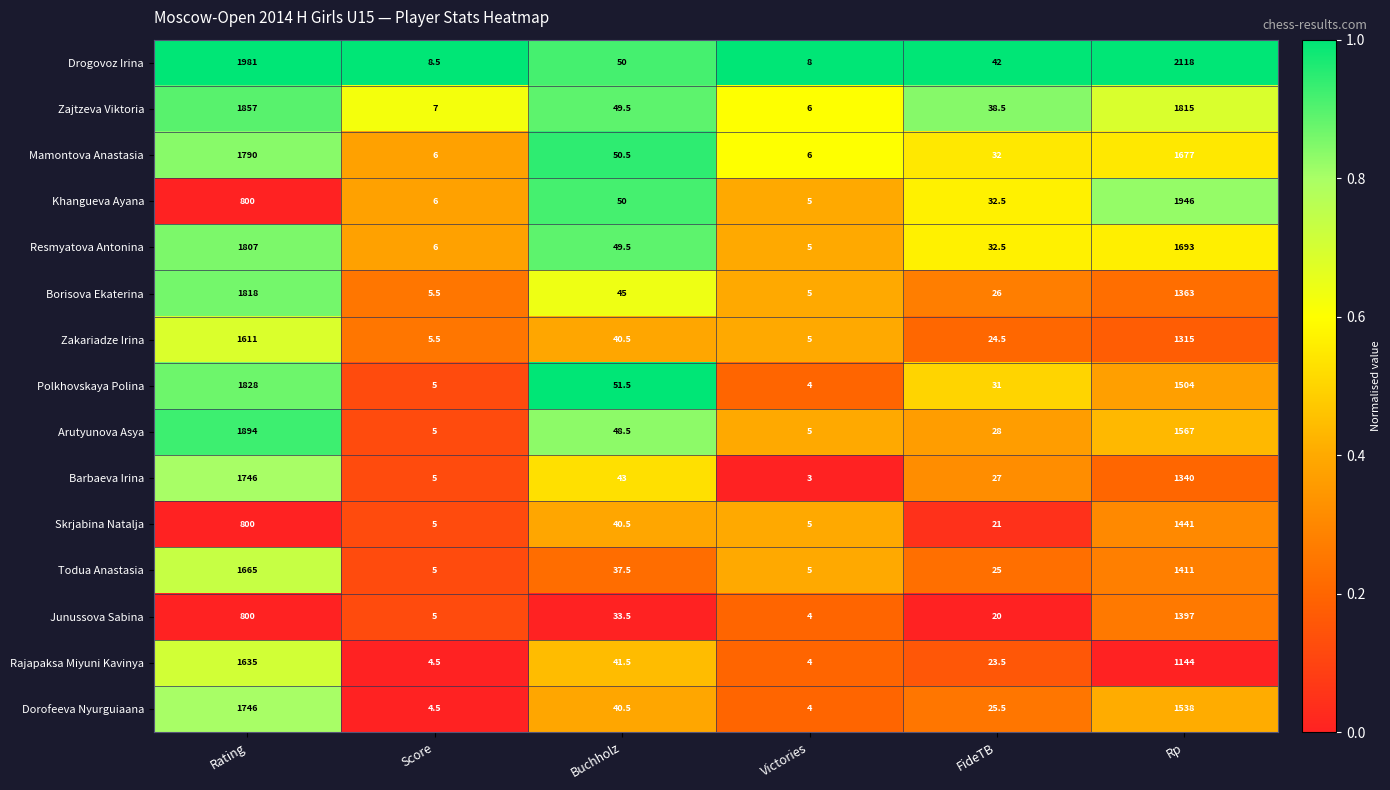

True or false: Barbaeva Irina has a value of 3064.3 at Rating.

False